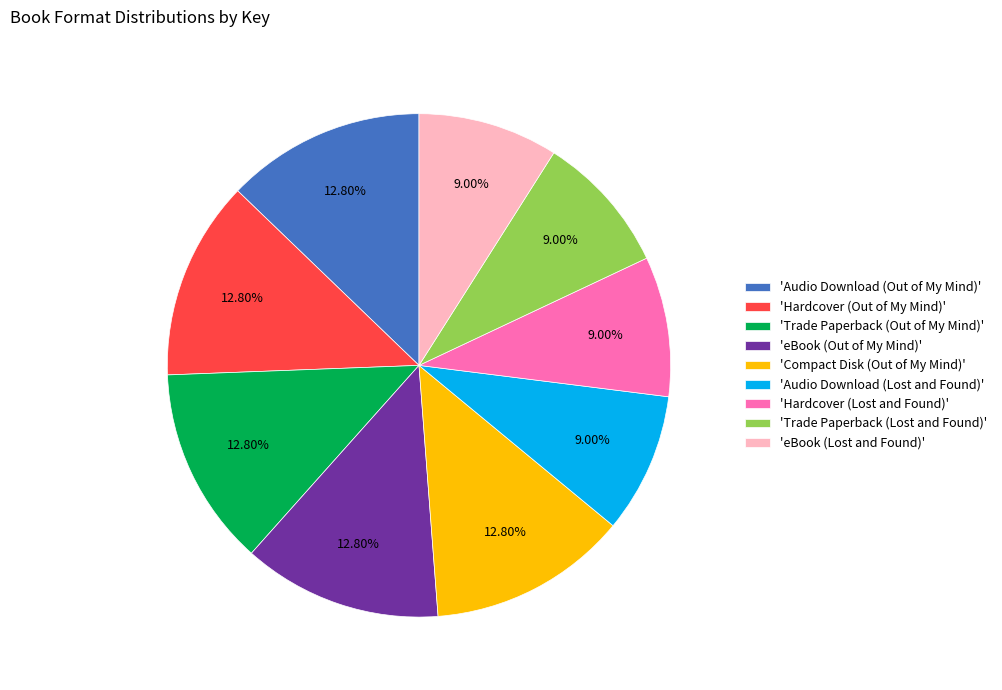

Between 'eBook (Out of My Mind)' and 'Hardcover (Lost and Found)', which is larger?

'eBook (Out of My Mind)'